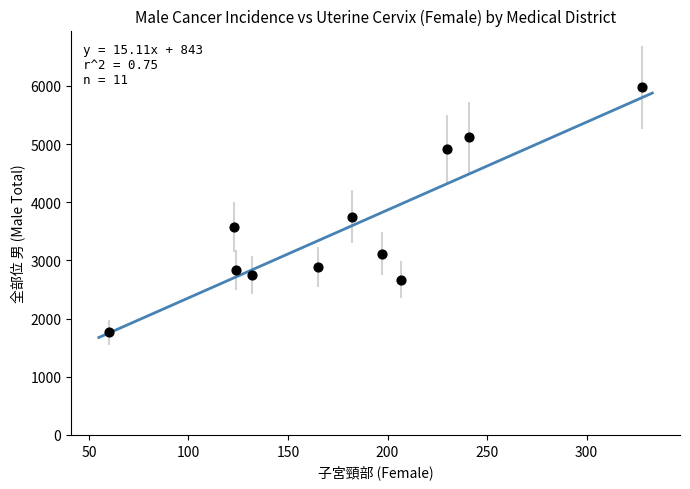

What Y value in the scatter plot is closest to 3869?

3752